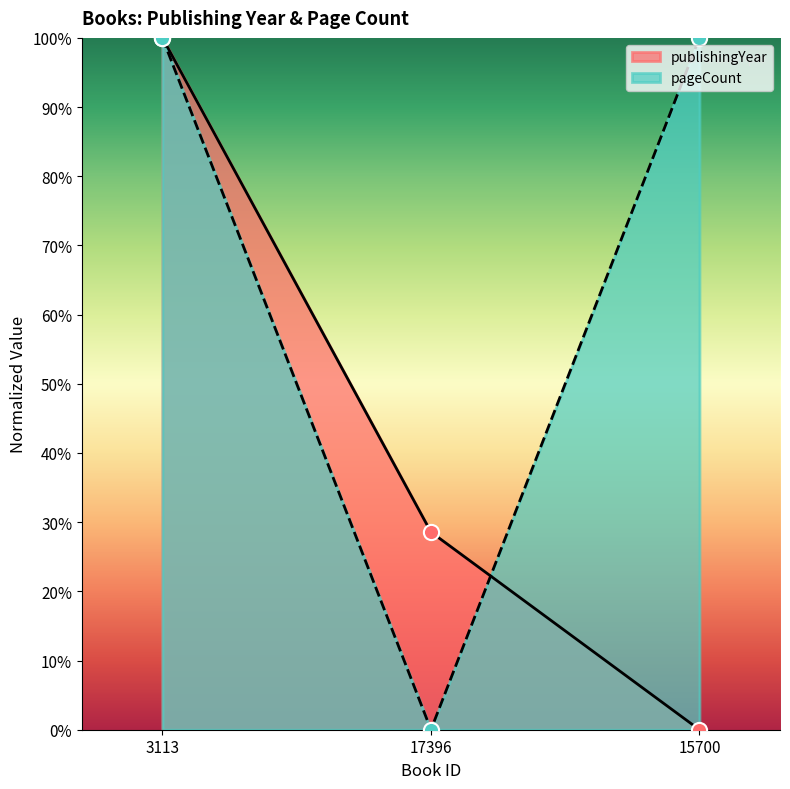

Which series has the largest total across all categories?

pageCount